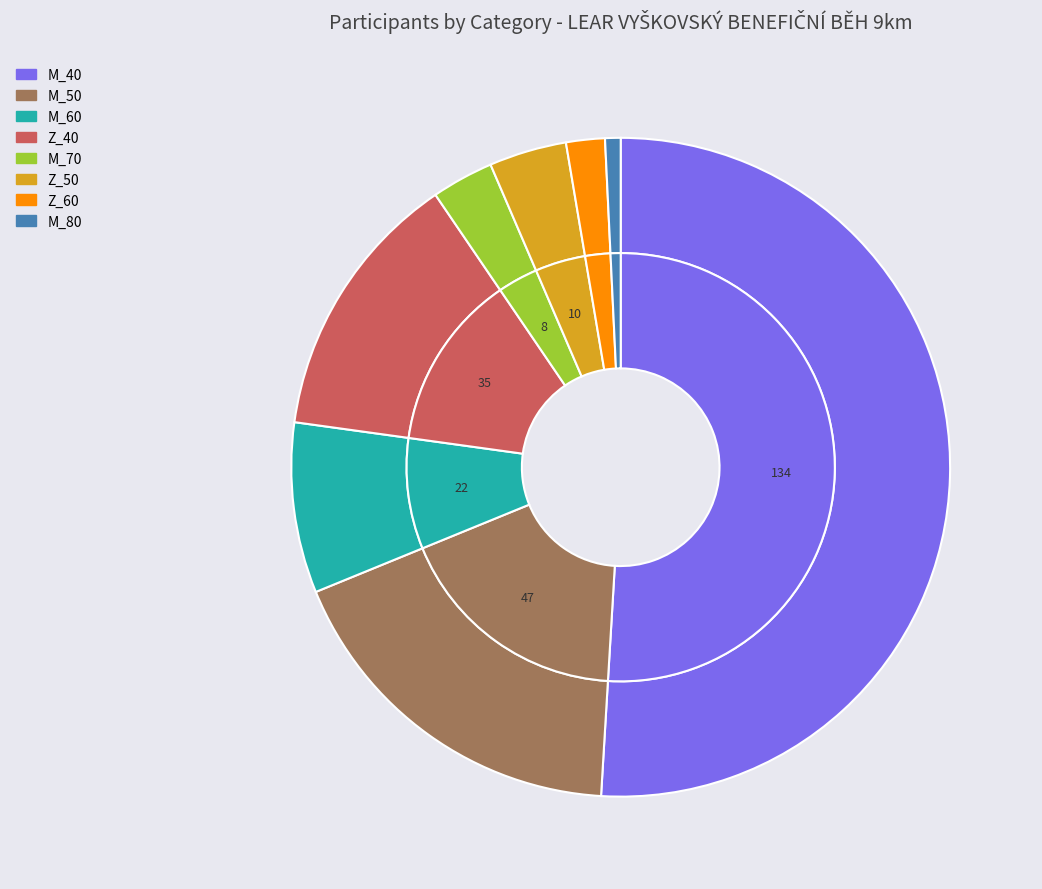

What is the largest slice in the pie chart?

M_40